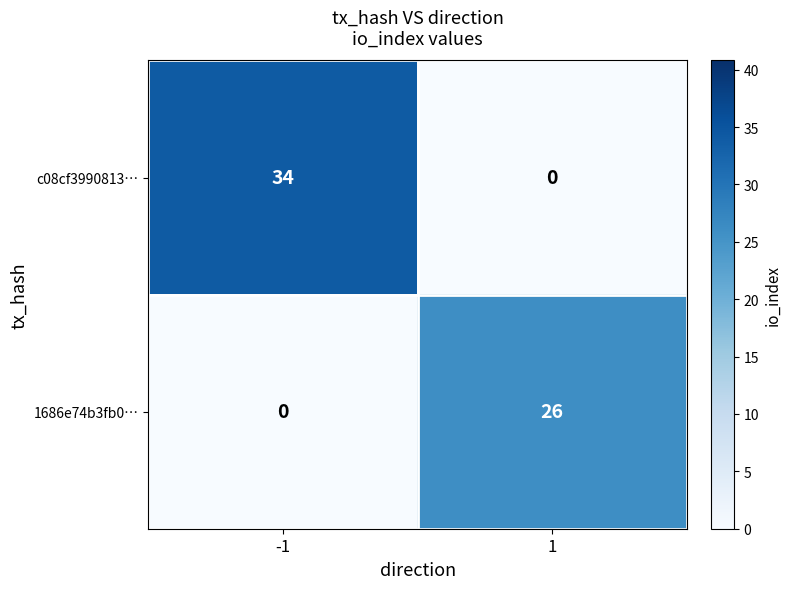

What is the maximum value shown in the chart?

34